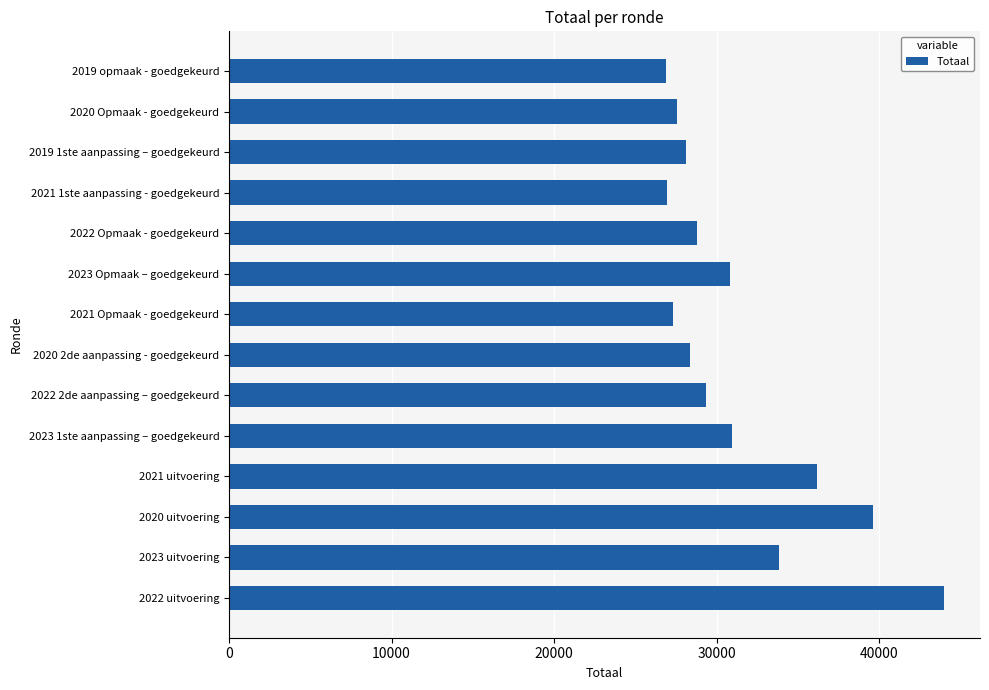

Approximately how many times larger is the value at 2020 Opmaak - goedgekeurd compared to 2021 Opmaak - goedgekeurd?

1.0